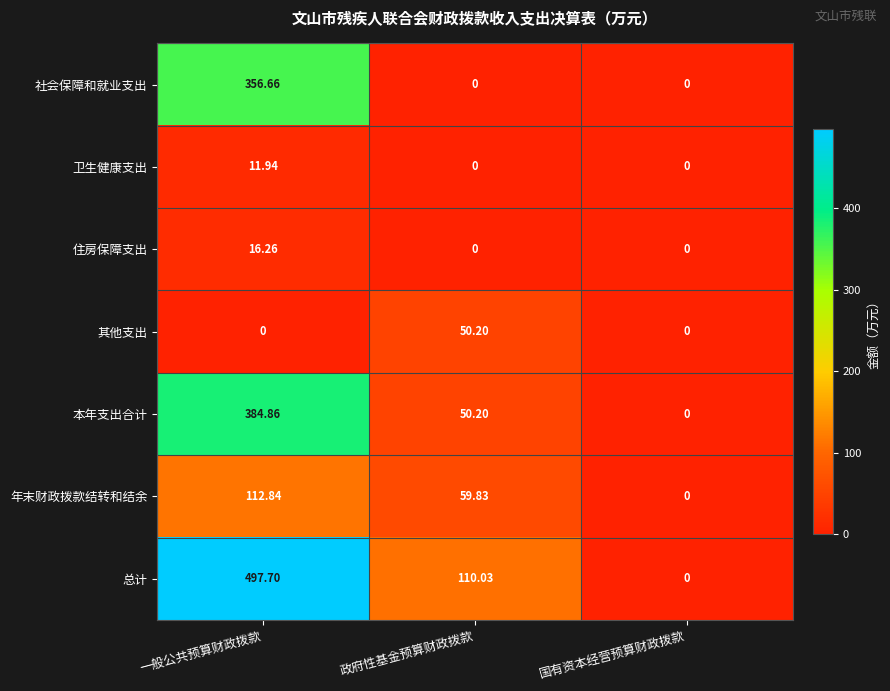

At which label does 年末财政拨款结转和结余 first exceed 59?

一般公共预算财政拨款